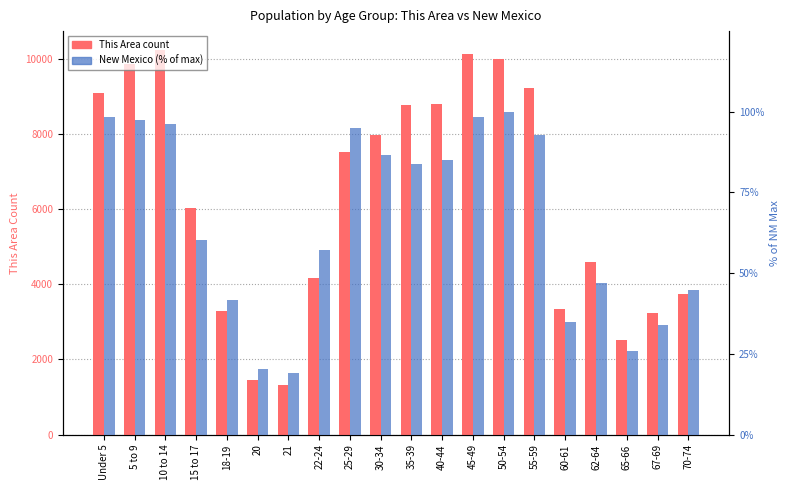

What is the lowest value of the New Mexico (% of NM max) series?

19.2